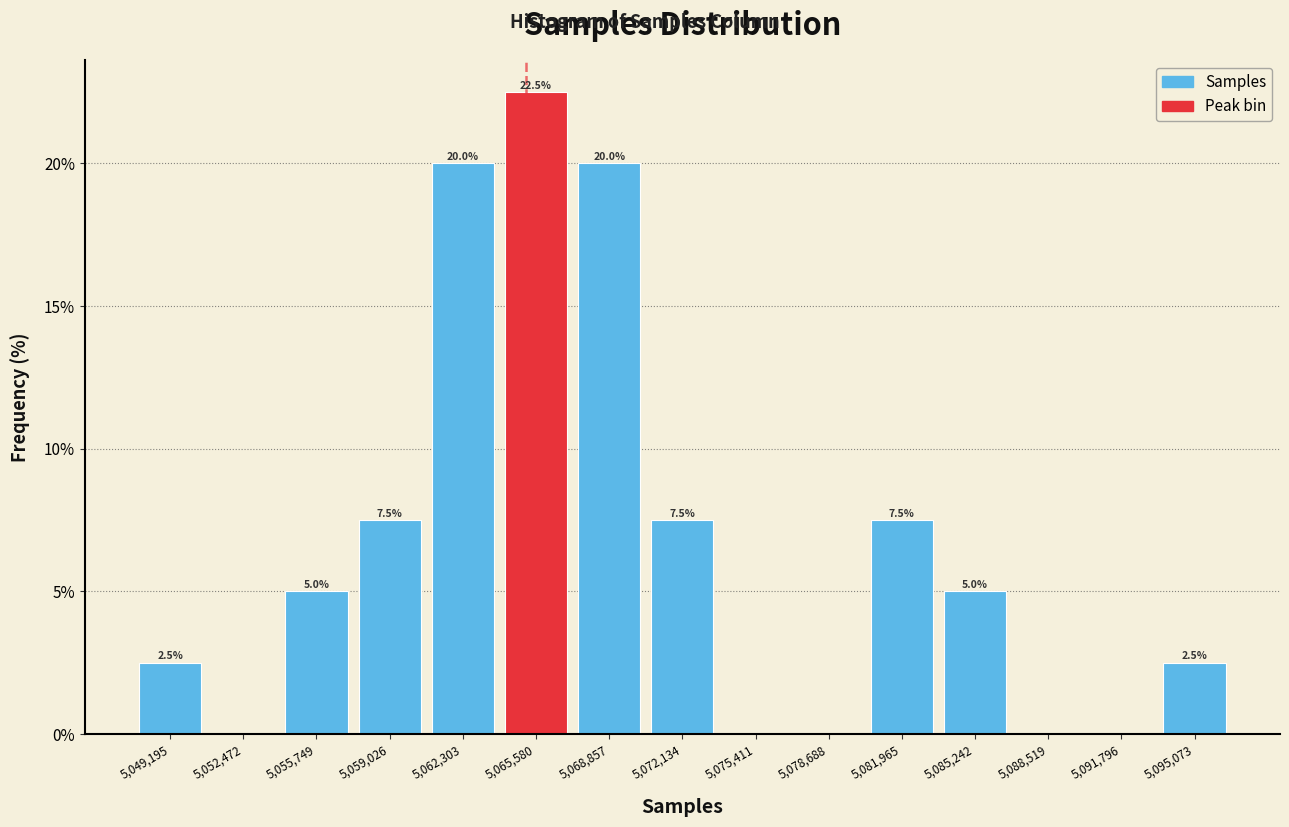

Which range on the x-axis has the tallest bar?

5064000 to 5067000